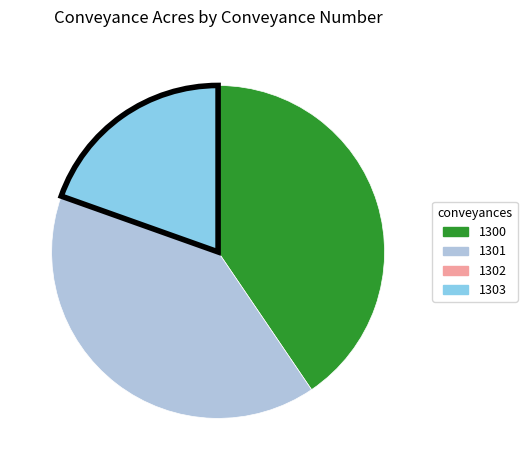

Does 1301 account for over 50% of the chart?

No